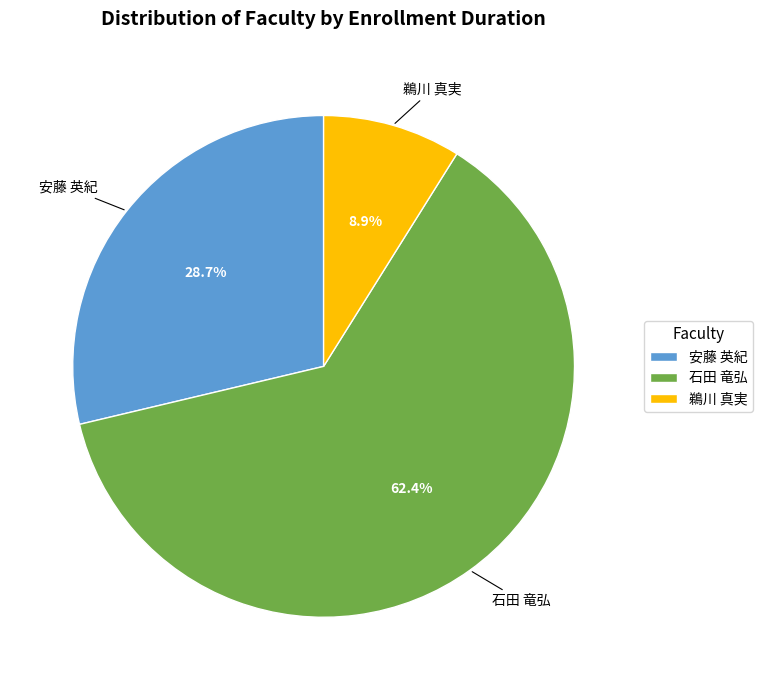

Between 石田 竜弘 and 鵜川 真実, which is larger?

石田 竜弘